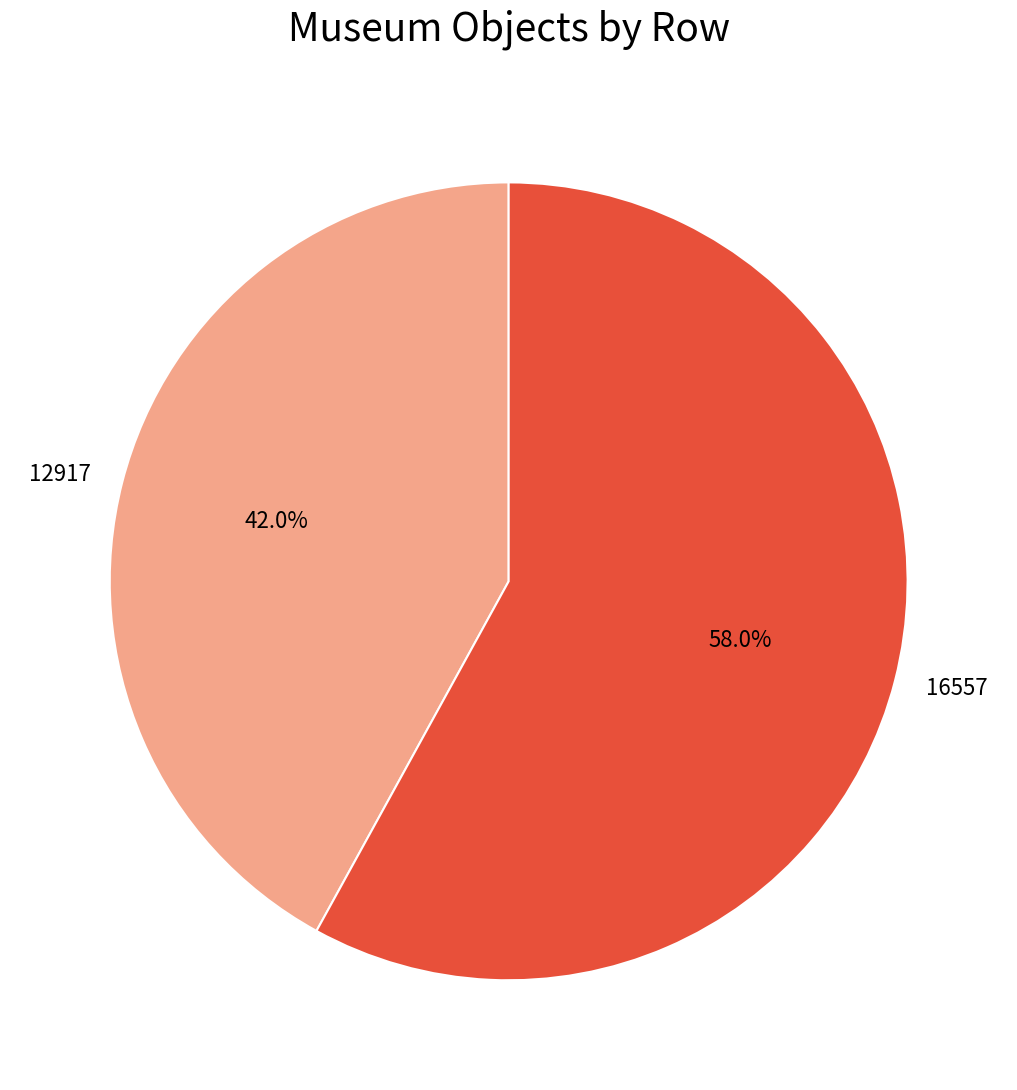

Rank the categories by value from lowest to highest.

12917, 16557